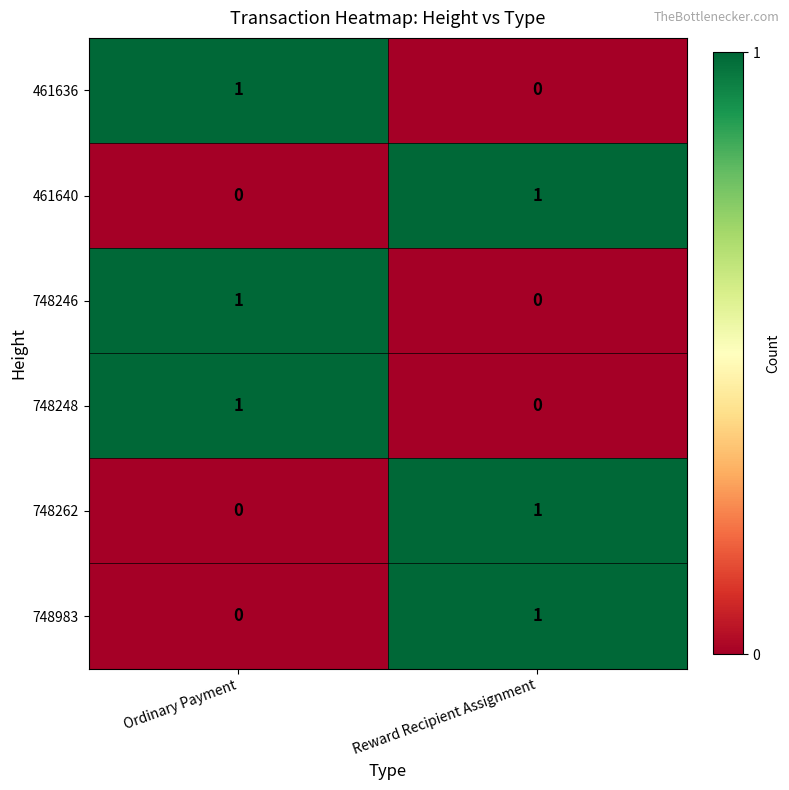

Which category has the highest value in the 748248 series?

Ordinary Payment